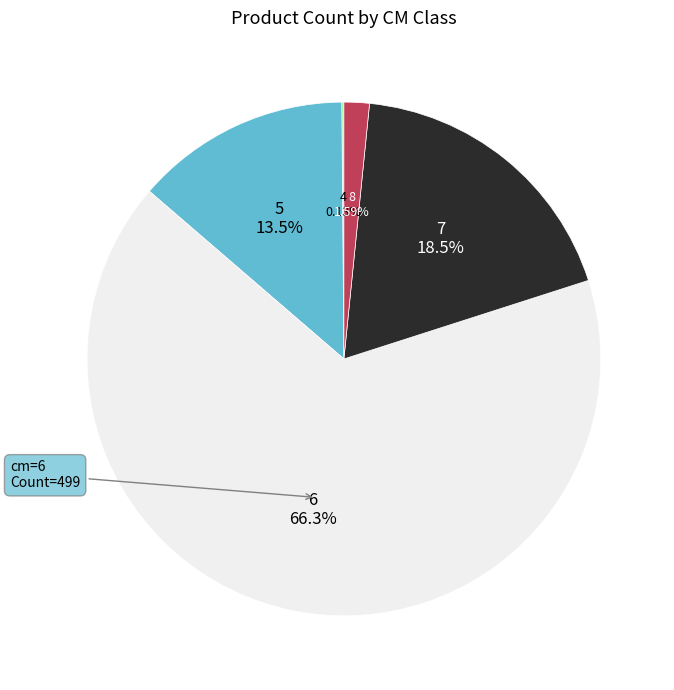

Is there a majority slice in this chart?

Yes